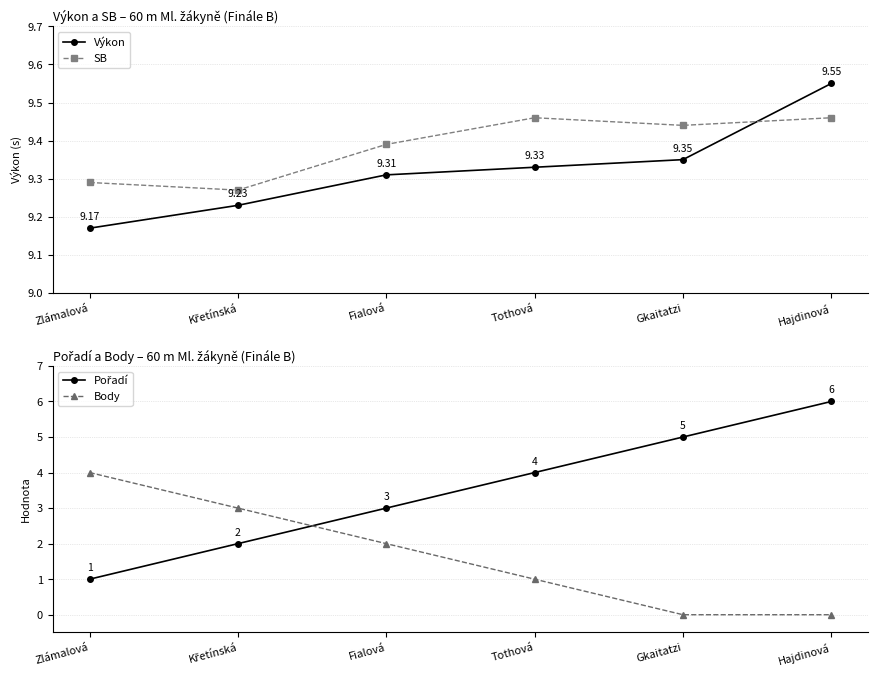

What is the total value across all series at Křetínská?

23.5